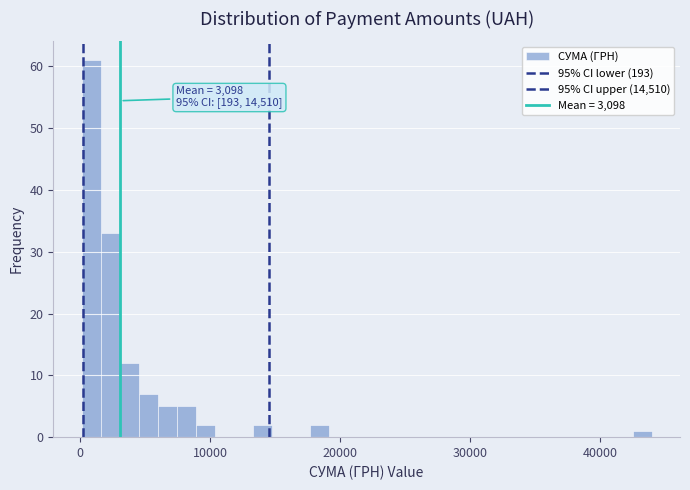

Around what value on the x-axis is the tallest bar? Give the approximate position of its centre, as read against the axis.

1000